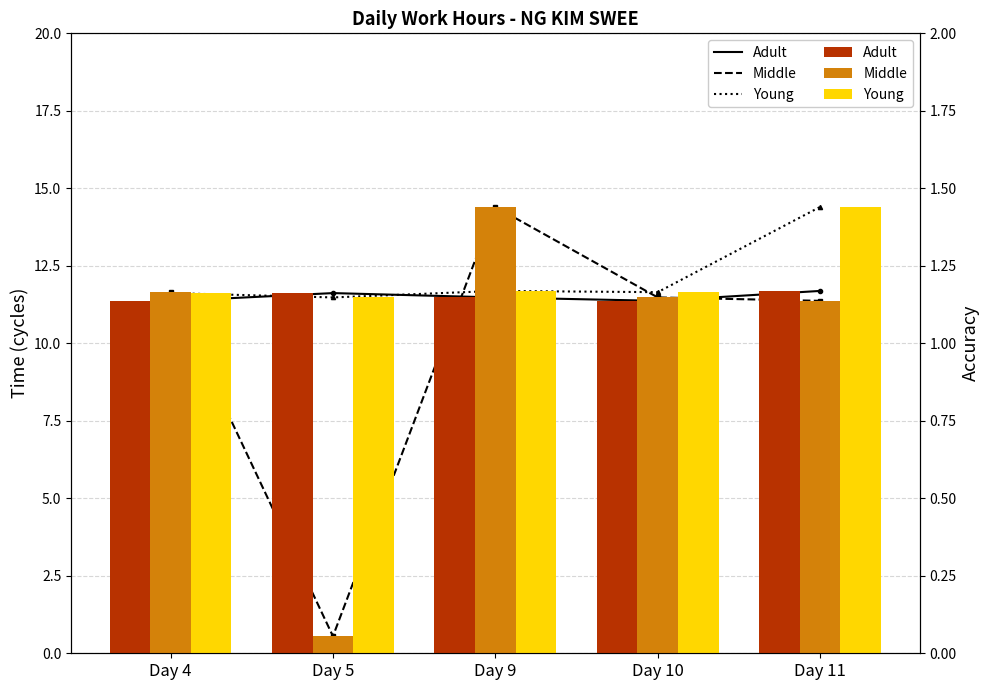

The value of Adult_line at Day 11 is 11.7. True or false?

True